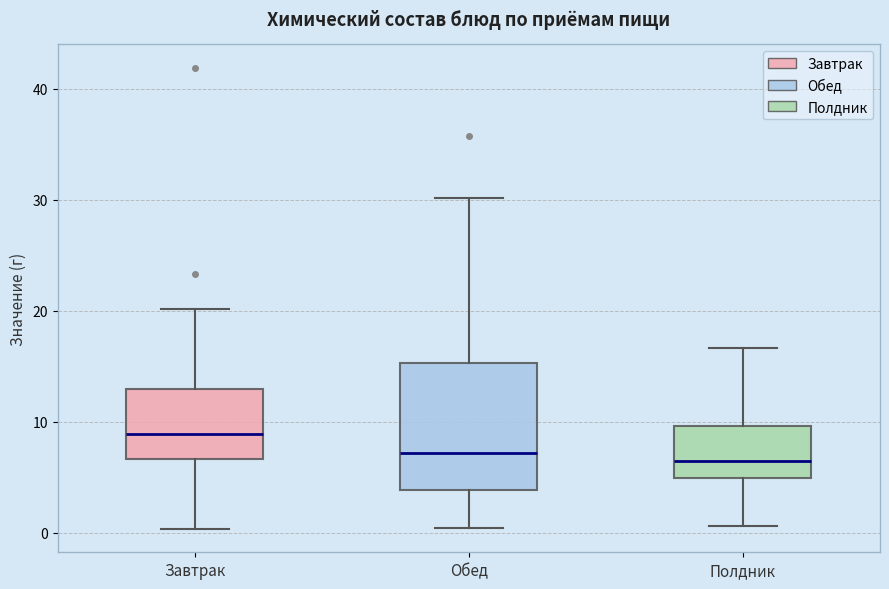

Which box's median line is the highest?

Завтрак